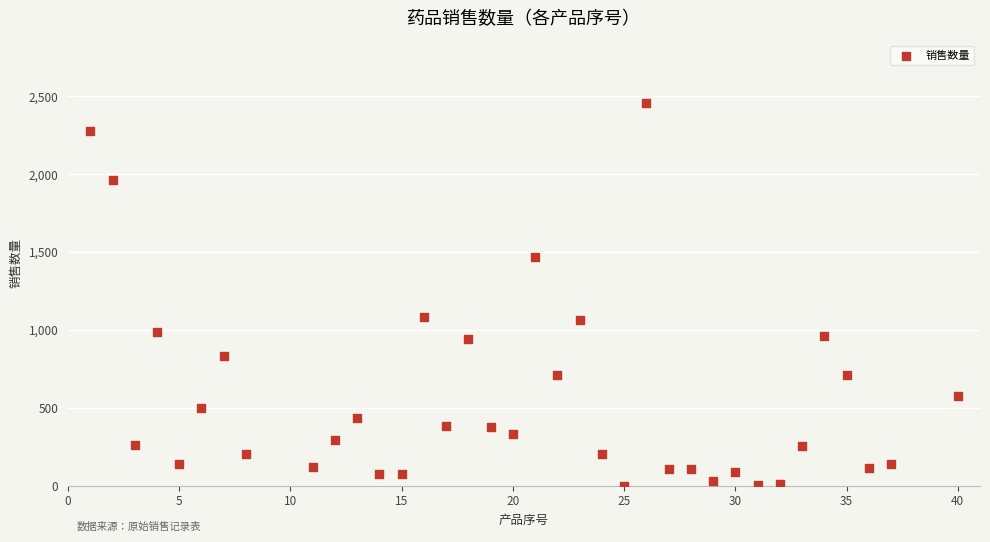

What is the range of Y values (max minus min)?

2458